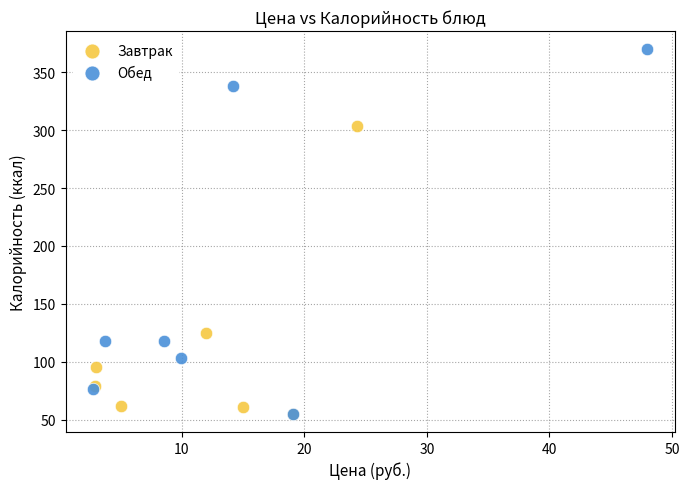

Which series contains the highest Y value?

Обед